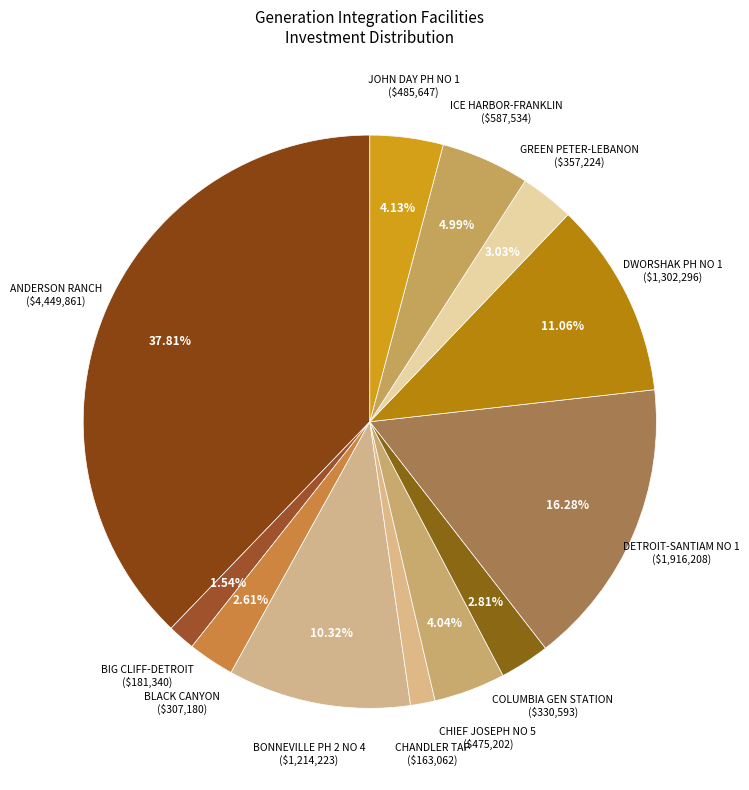

Is BLACK CANYON ($307,180) the majority of the pie?

No